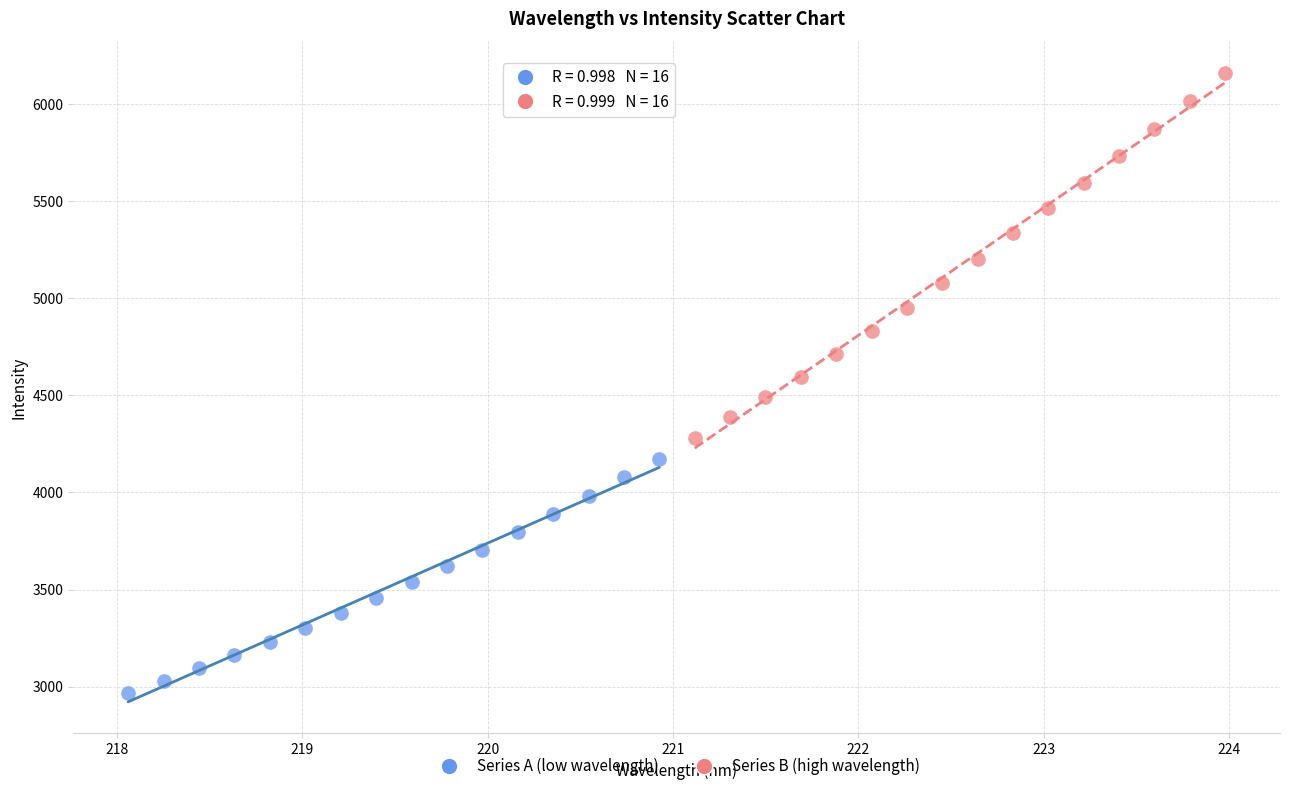

Which series reaches the minimum Y coordinate?

Series A (low wavelength)